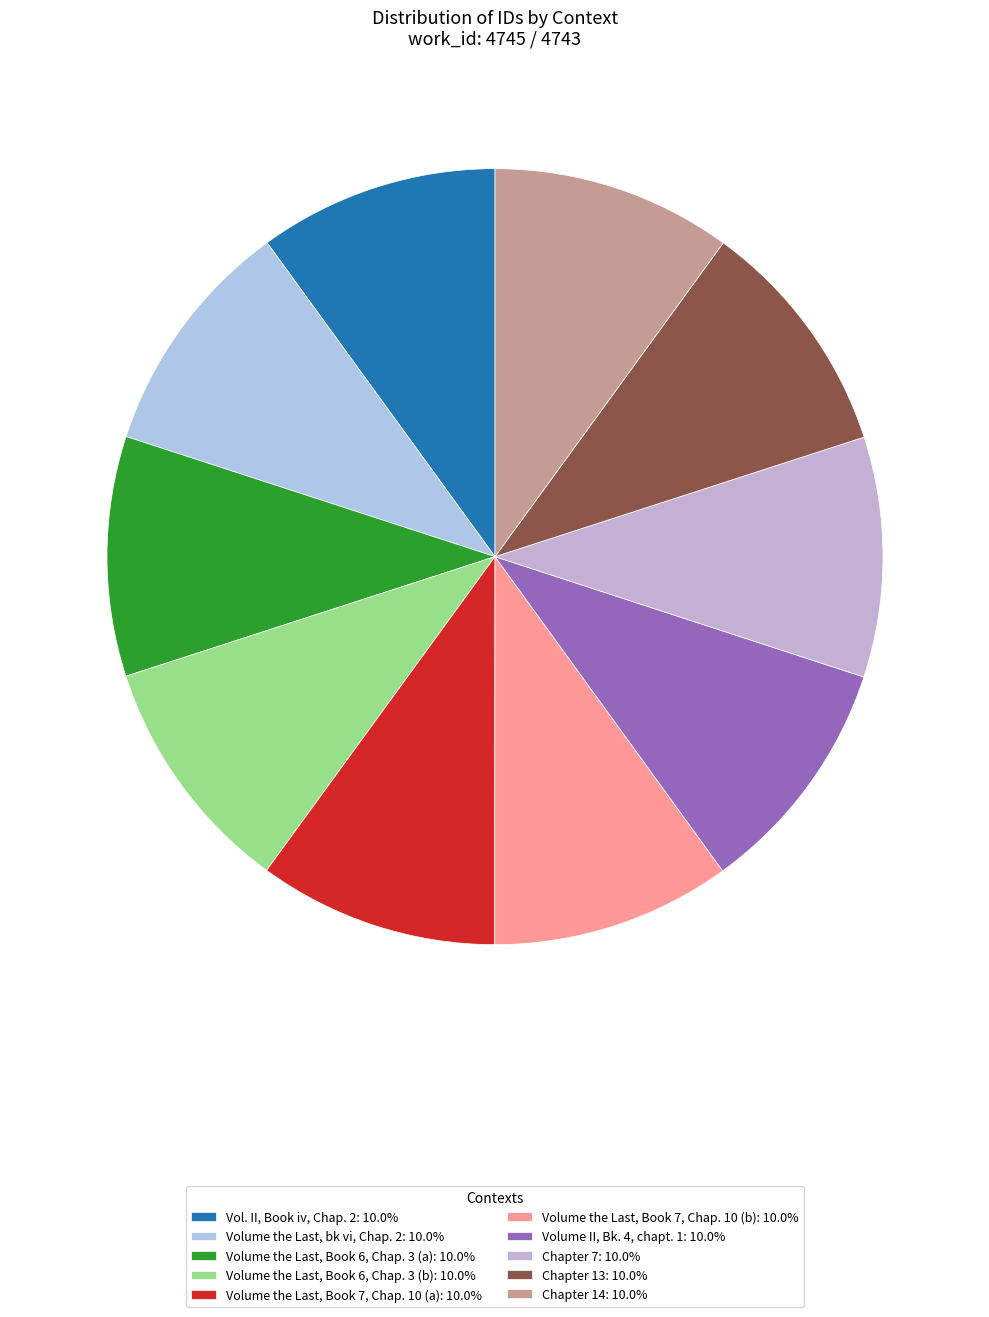

Which category has the biggest portion of the pie?

Chapter 14